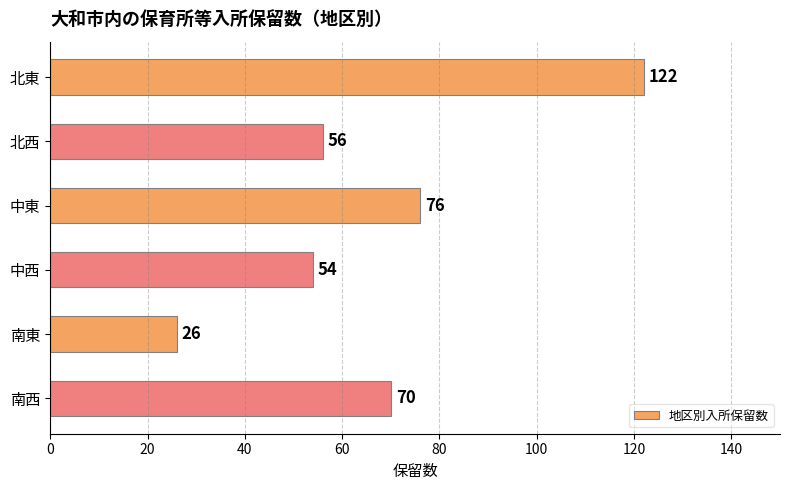

At which label is the value closest to 74?

中東